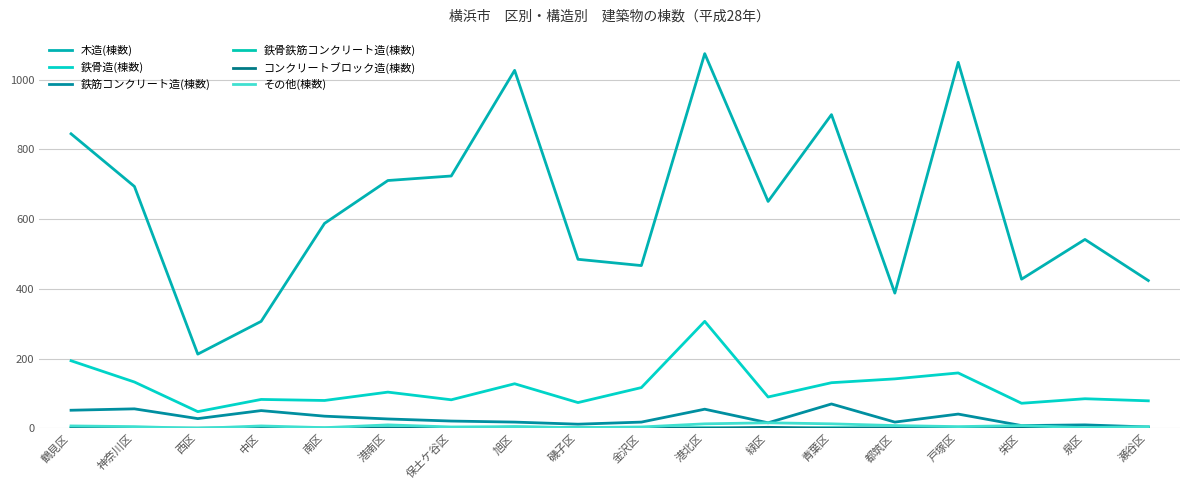

Does the chart display data point markers on the line(s)?

No